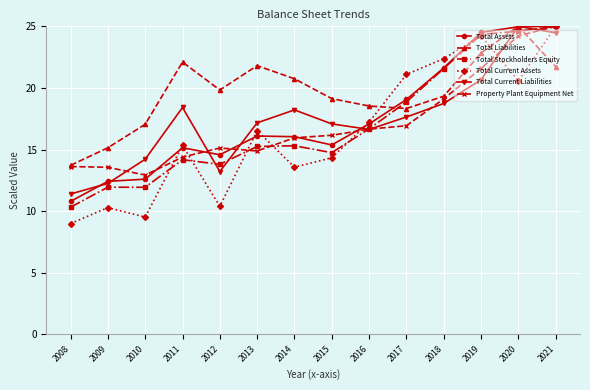

Where does the Total Current Assets series first go above 16?

2013